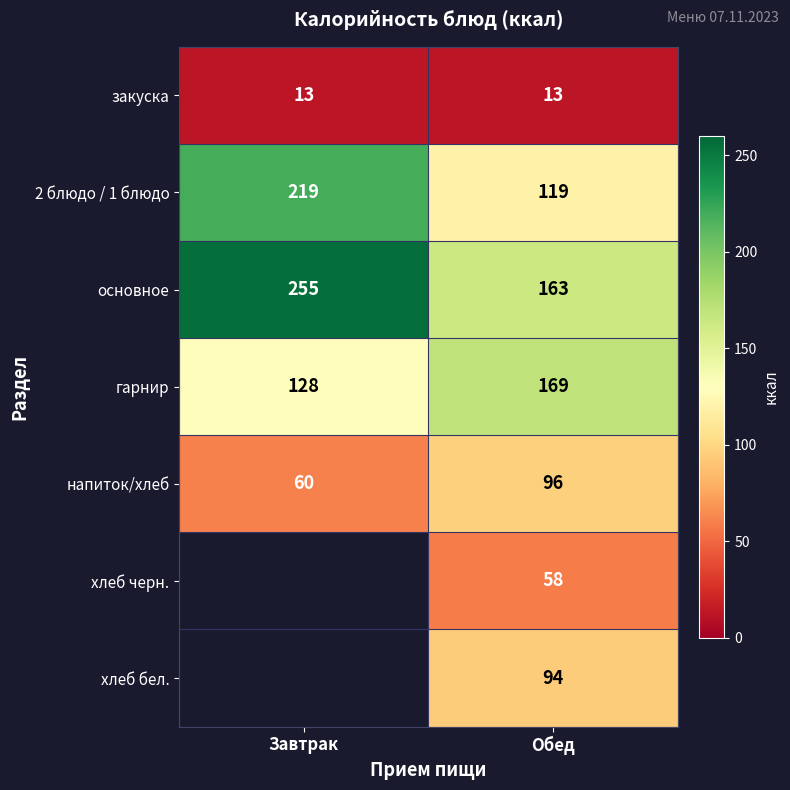

The напиток/хлеб series shows 149.4 at Обед. True or false?

False